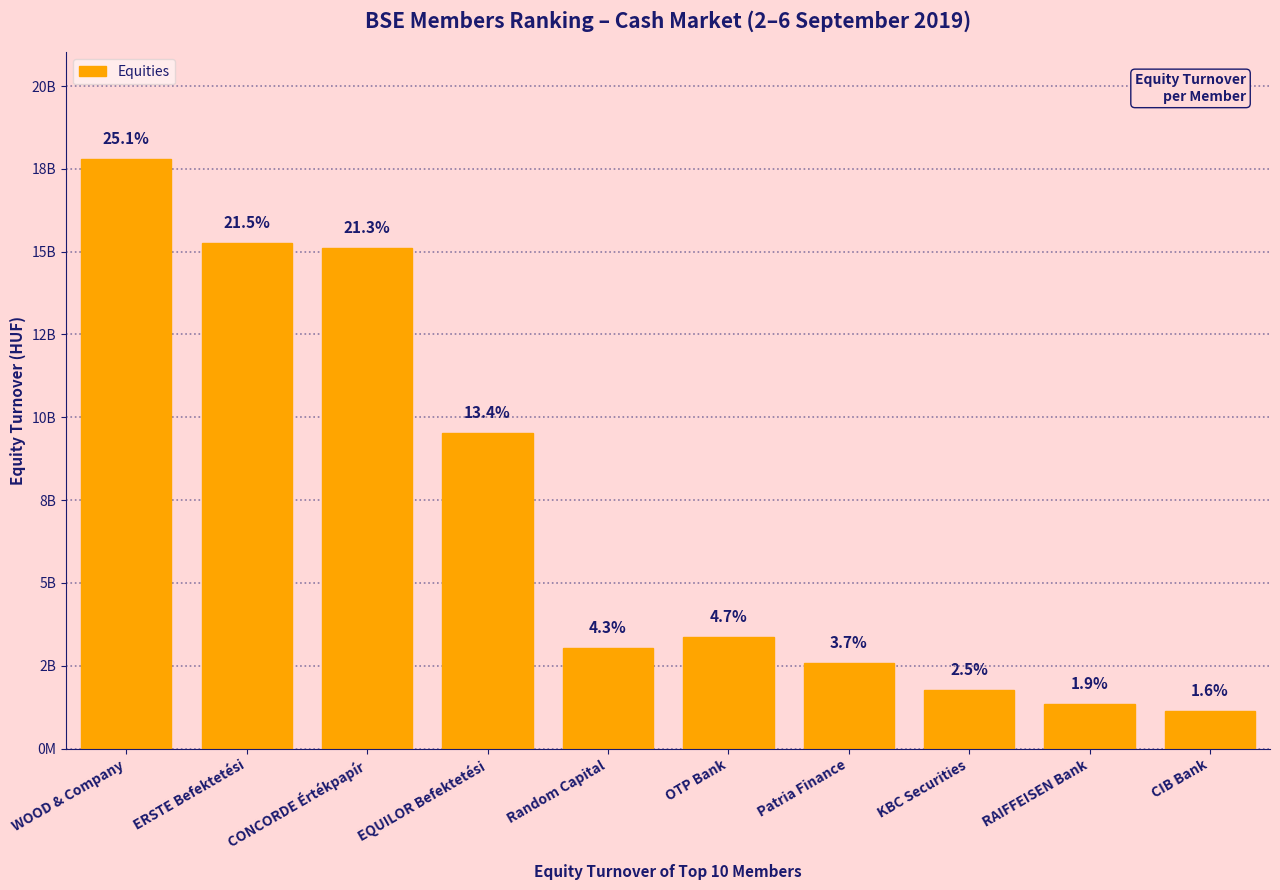

What is the label of the 5th bar from the right?

OTP Bank